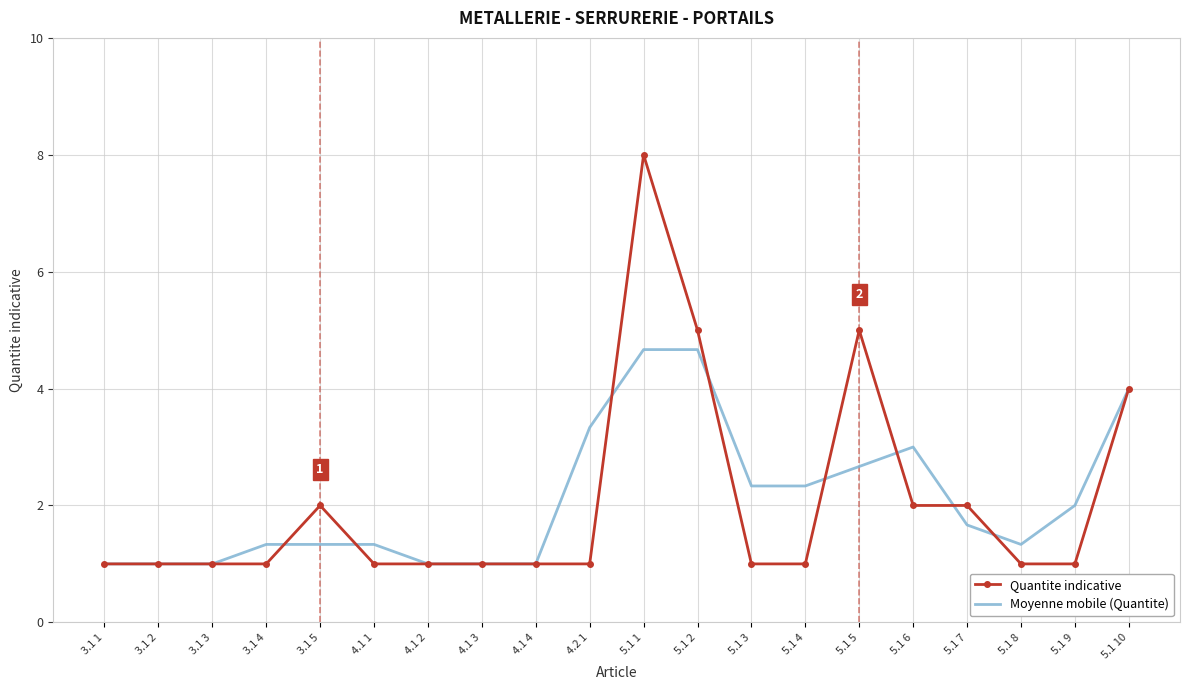

Reading left to right, extract all data points from this chart.

Quantite indicative: 3.1 1=1.0	3.1 2=1.0	3.1 3=1.0	3.1 4=1.0	3.1 5=2.0	4.1 1=1.0	4.1 2=1.0	4.1 3=1.0	4.1 4=1.0	4.2 1=1.0	5.1 1=8.0	5.1 2=5.0	5.1 3=1.0	5.1 4=1.0	5.1 5=5.0	5.1 6=2.0	5.1 7=2.0	5.1 8=1.0	5.1 9=1.0	5.1 10=4.0
Moyenne mobile (Quantite): 3.1 1=1.0	3.1 2=1.0	3.1 3=1.0	3.1 4=1.3	3.1 5=1.3	4.1 1=1.3	4.1 2=1.0	4.1 3=1.0	4.1 4=1.0	4.2 1=3.3	5.1 1=4.7	5.1 2=4.7	5.1 3=2.3	5.1 4=2.3	5.1 5=2.7	5.1 6=3.0	5.1 7=1.7	5.1 8=1.3	5.1 9=2.0	5.1 10=4.0